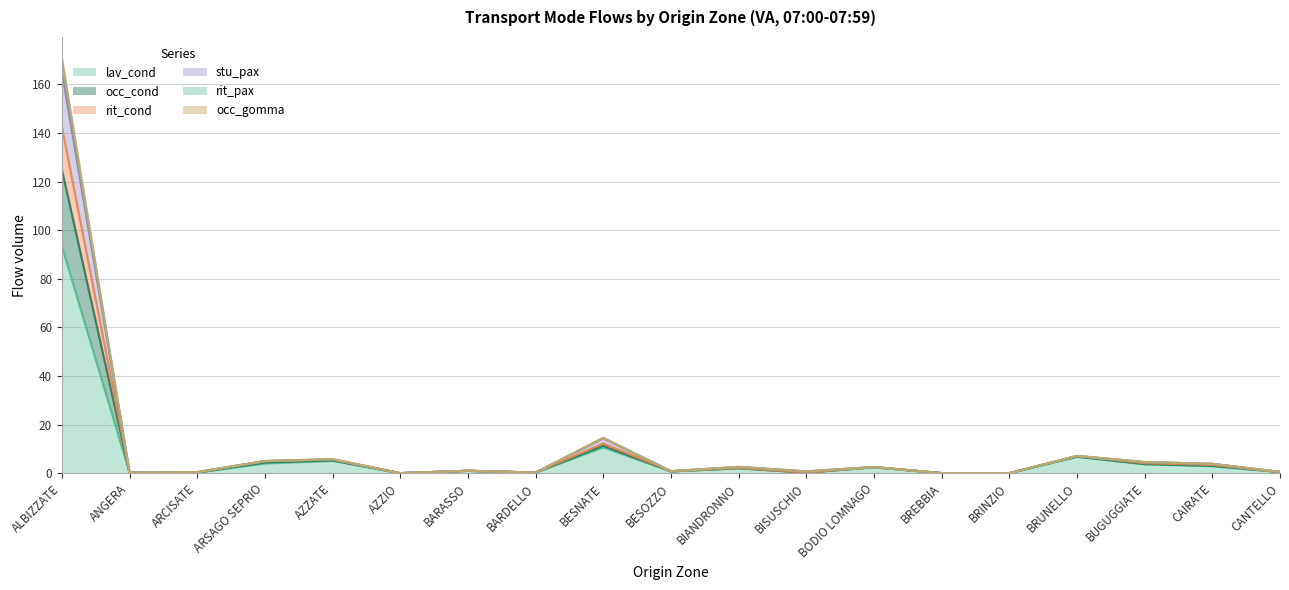

The value of occ_gomma at CANTELLO is 0.5. True or false?

True